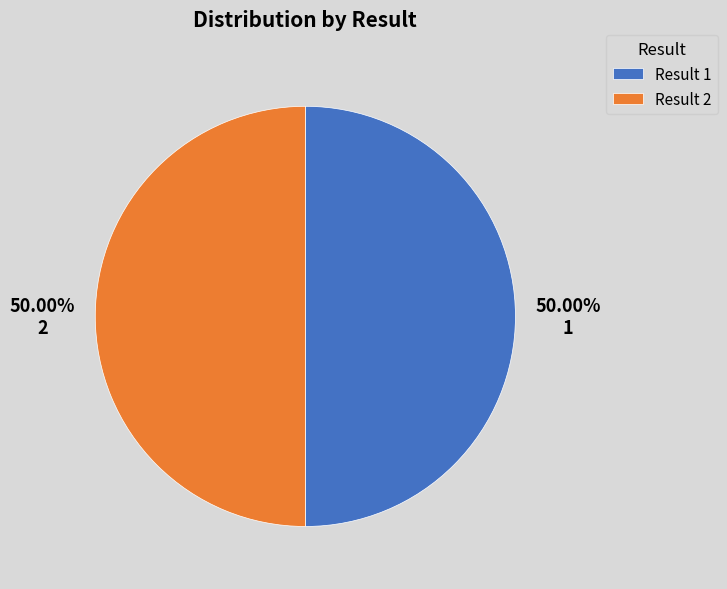

What is the ratio of the value at Result 1 to the value at Result 2?

1.0